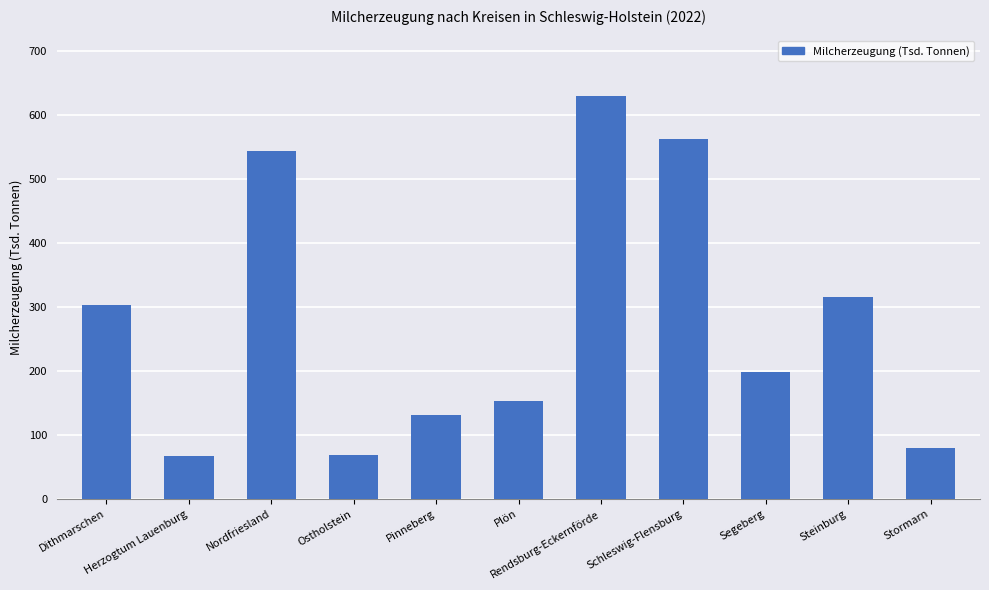

What is the difference between the second highest and second lowest values?

493.6